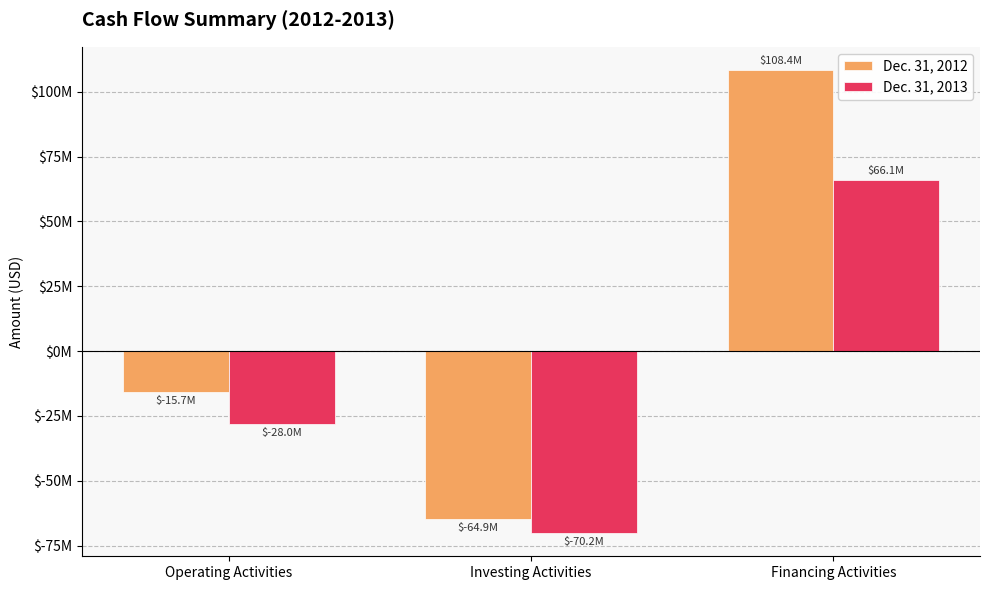

Does the chart contain any negative values?

Yes